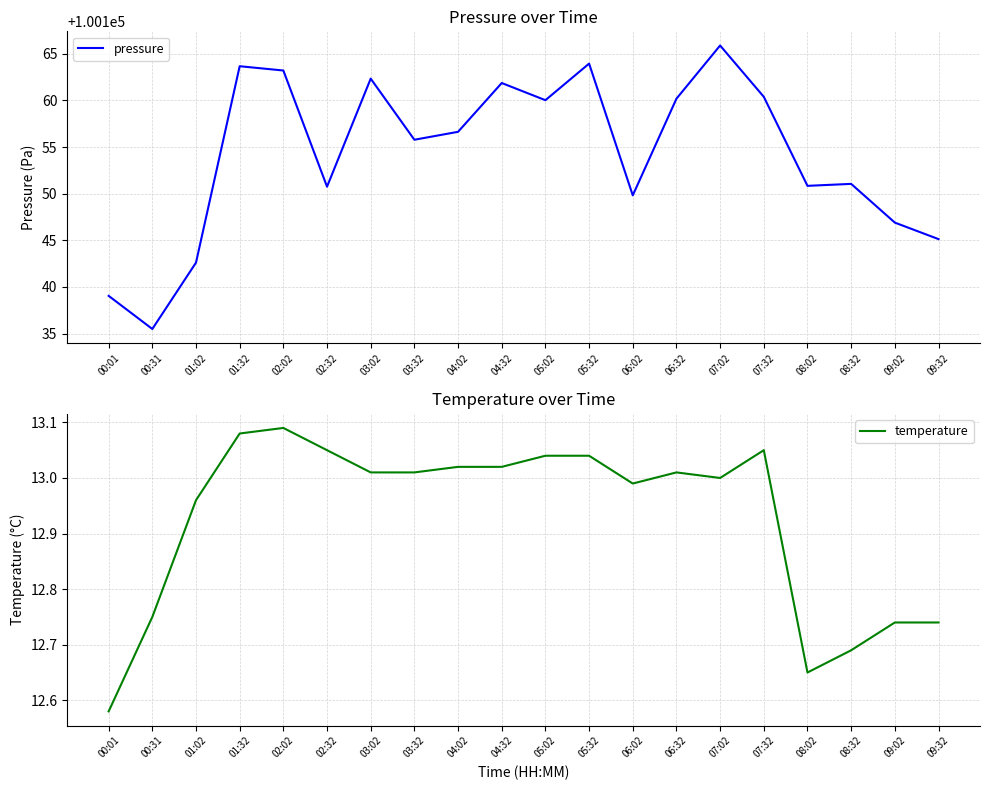

What is the label of the 20th point from the left?

09:32